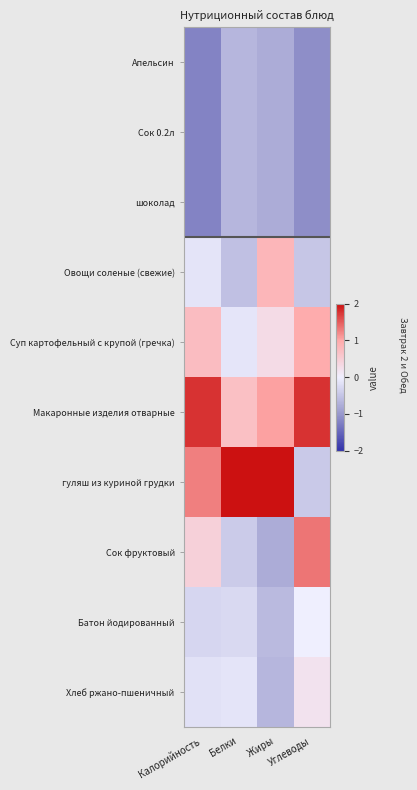

What is the difference between the highest and lowest values at Жиры?

2.8